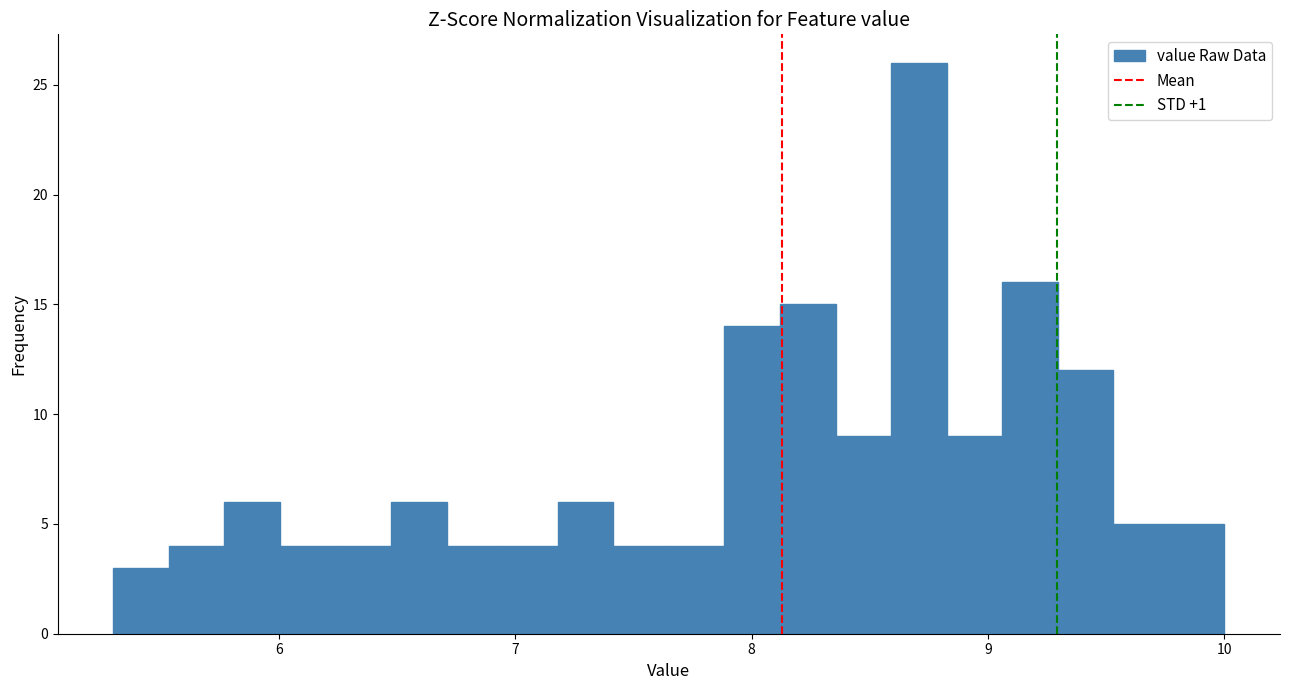

Read against the x-axis, roughly where is the centre of the tallest bar?

8.7